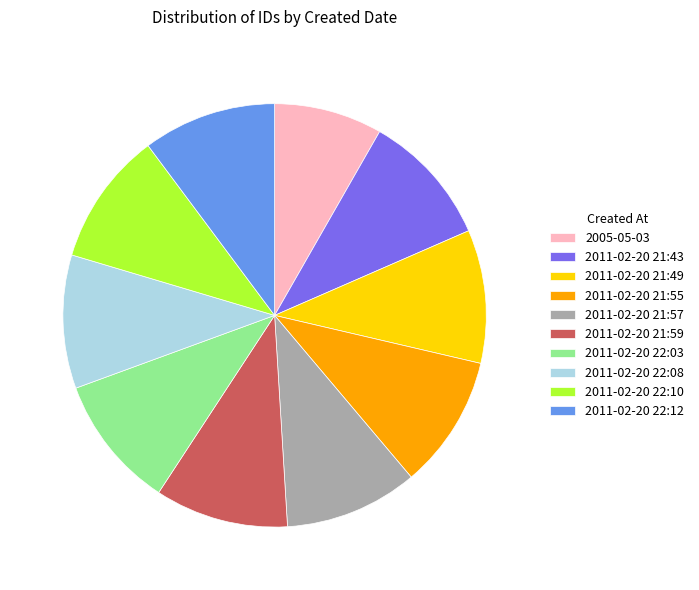

Do 2011-02-20 21:55 and 2011-02-20 21:59 together represent more than half of the pie?

No